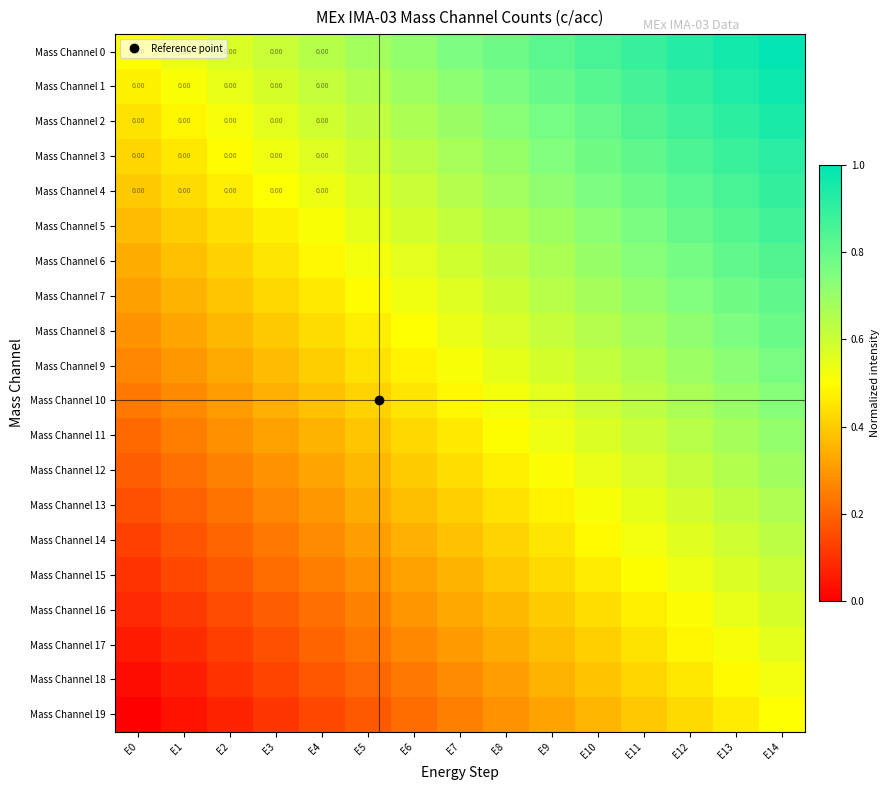

At which category is the sum across all series the highest?

E14